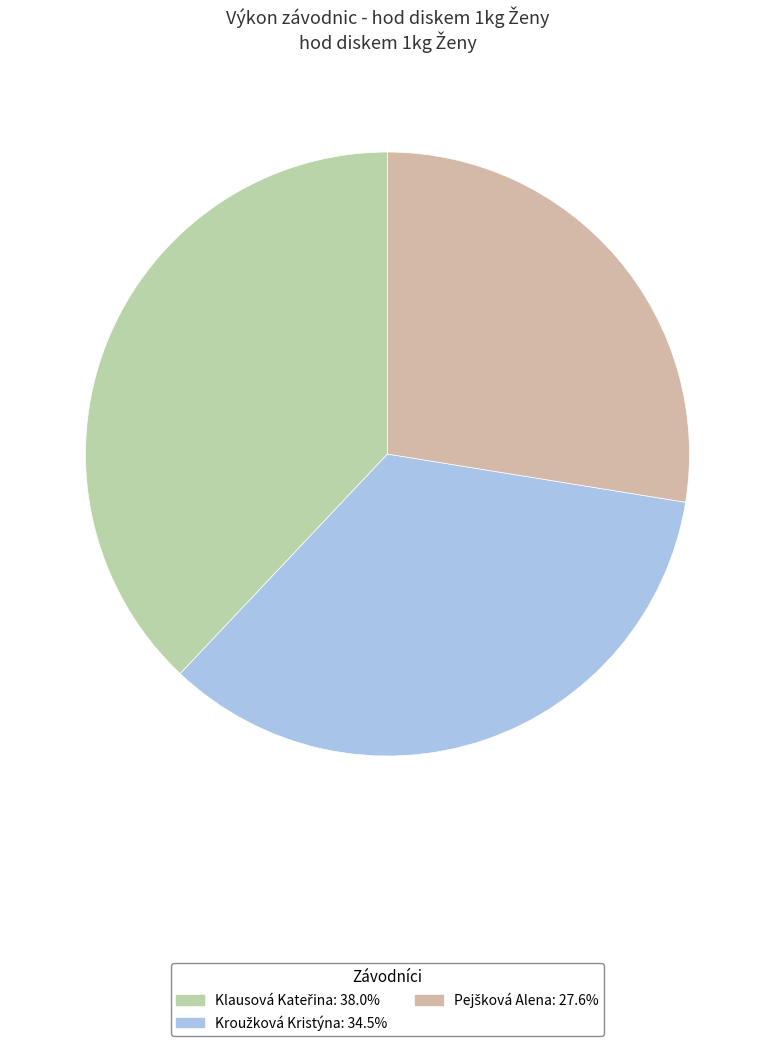

To the nearest percent, what portion does Kroužková Kristýna represent?

34%